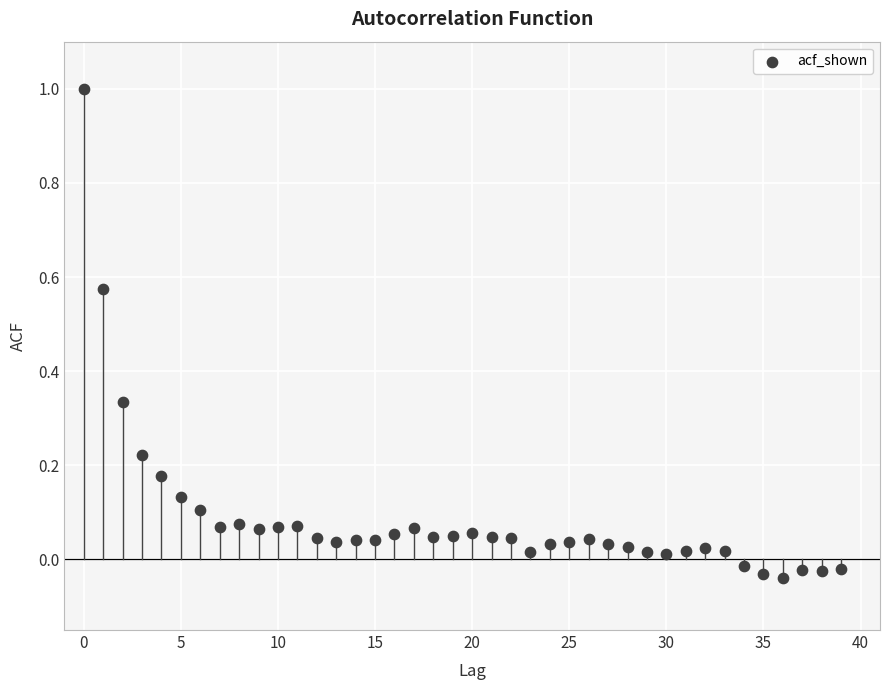

What is the range of Y values (max minus min)?

1.0